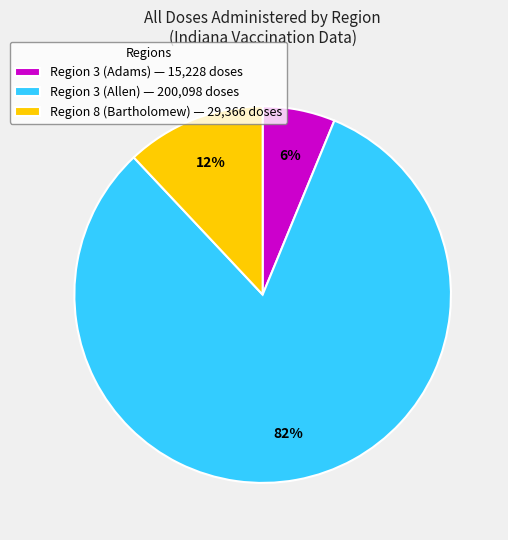

To the nearest percent, what is the average slice percentage?

33%